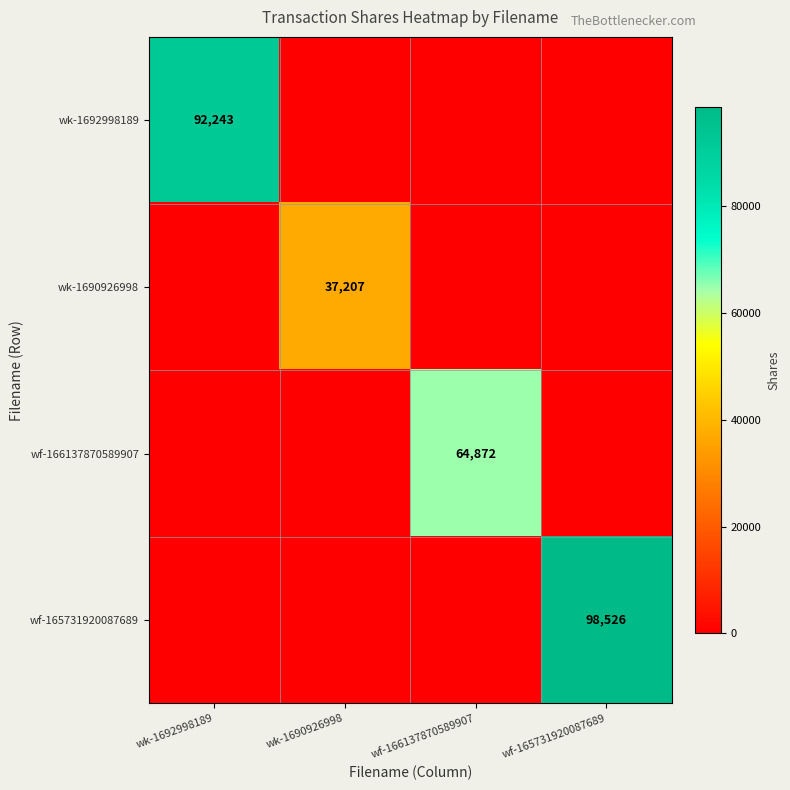

The wf-166137870589907 series shows 64872 at wf-166137870589907. True or false?

True